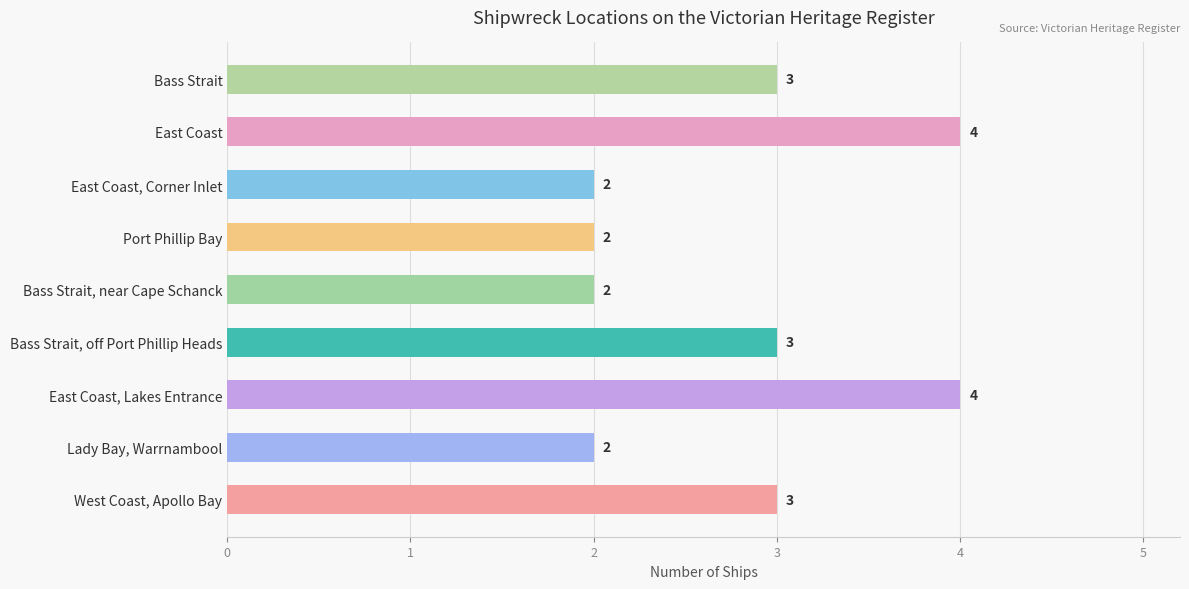

Count the values in the range 2 to 3.

7